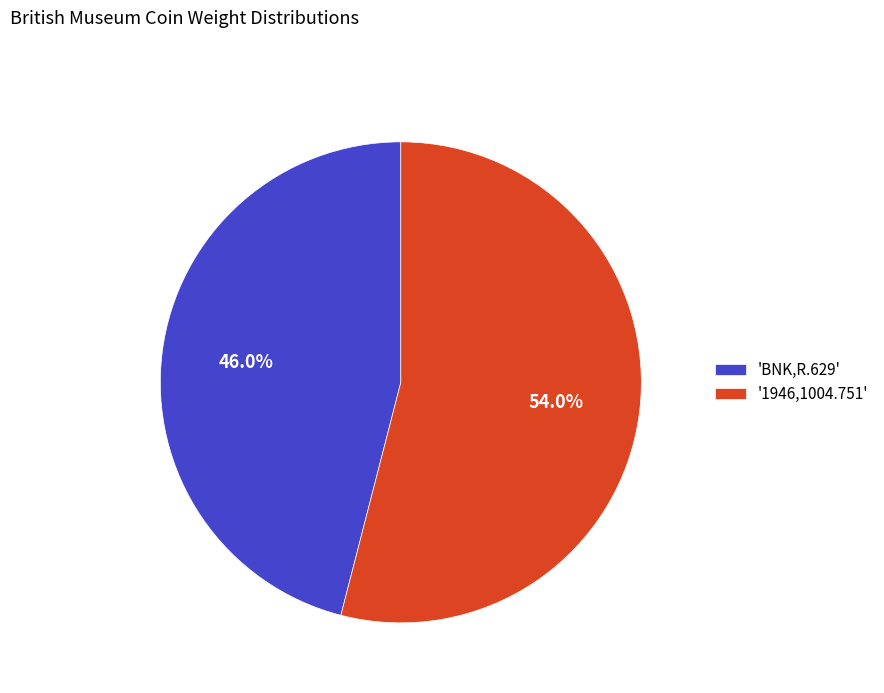

Approximately how many times larger is the value at 'BNK,R.629' compared to '1946,1004.751'?

0.9